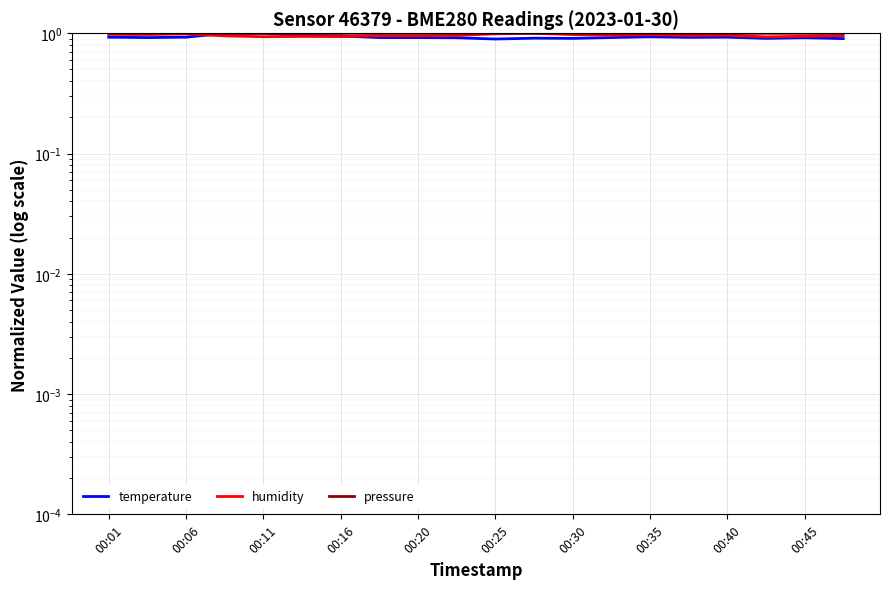

What is the average value of the temperature series?

0.9